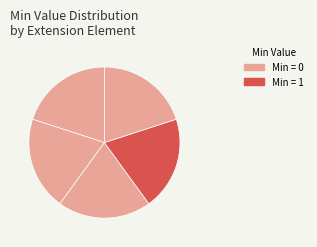

How many slices are in this pie chart?

5